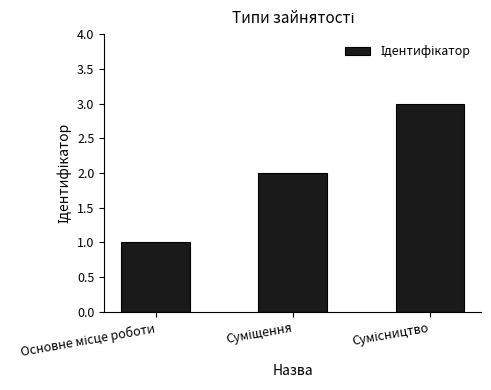

What is the maximum value shown in the chart?

3